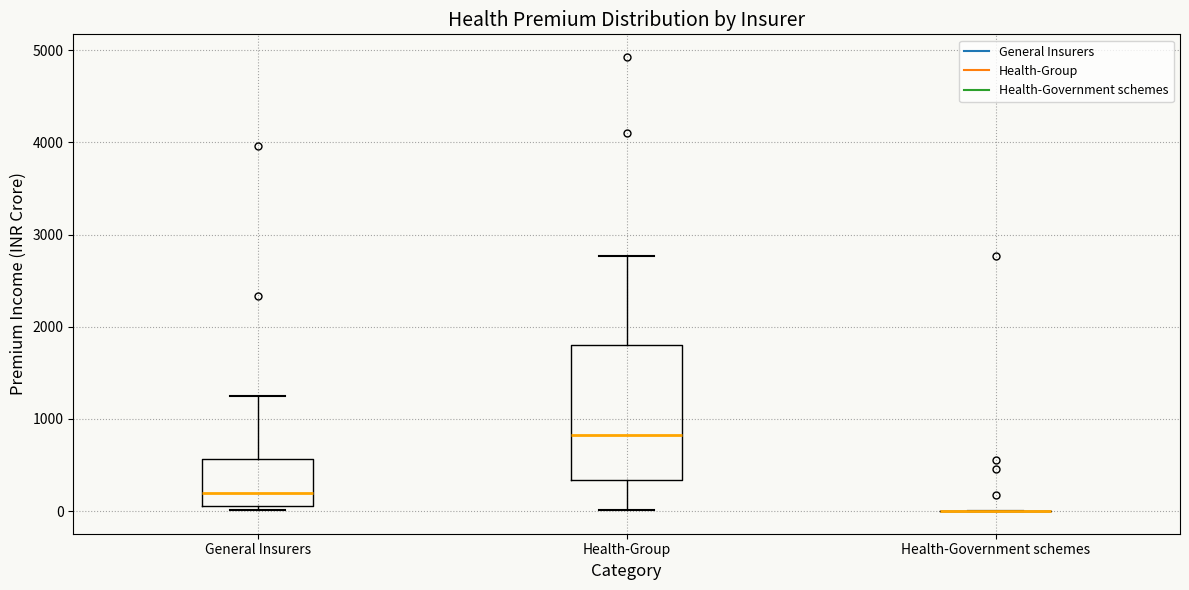

Reading left to right, read every box against the y-axis: the position of its median line, the range the box covers, and the ends of its whiskers. The values are not printed on the chart, so give them approximately, as read against the axis.

General Insurers: median 200, box 100 to 600, whiskers 0 to 1200
Health-Group: median 800, box 300 to 1800, whiskers 0 to 2800
Health-Government schemes: box collapsed to a line at 0, whiskers 0 to 0